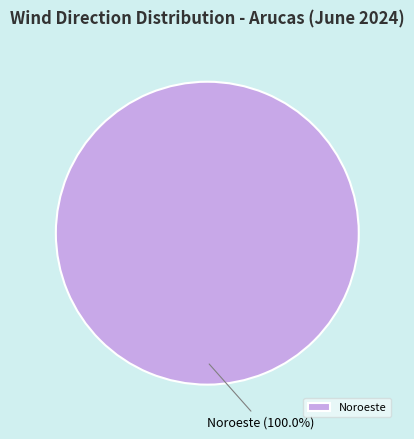

Is there any slice that represents more than half of the pie?

Yes